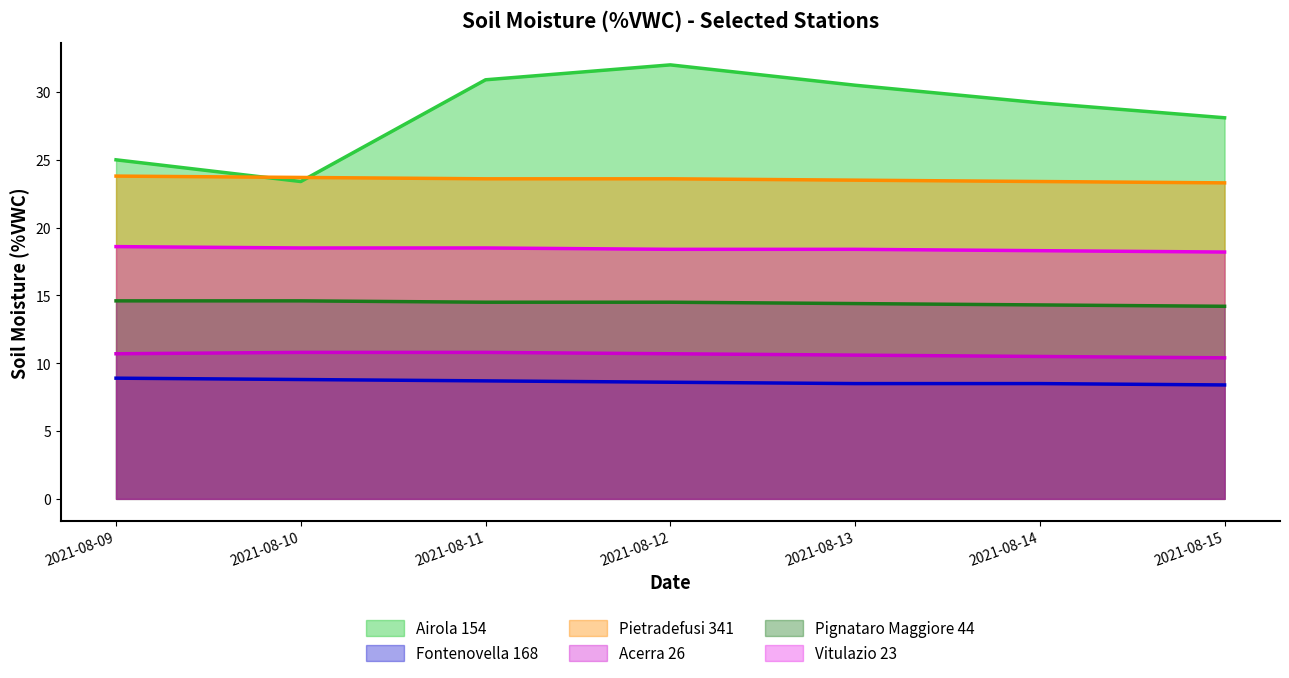

True or false: Vitulazio 23 and Airola 154 cross at least once.

False